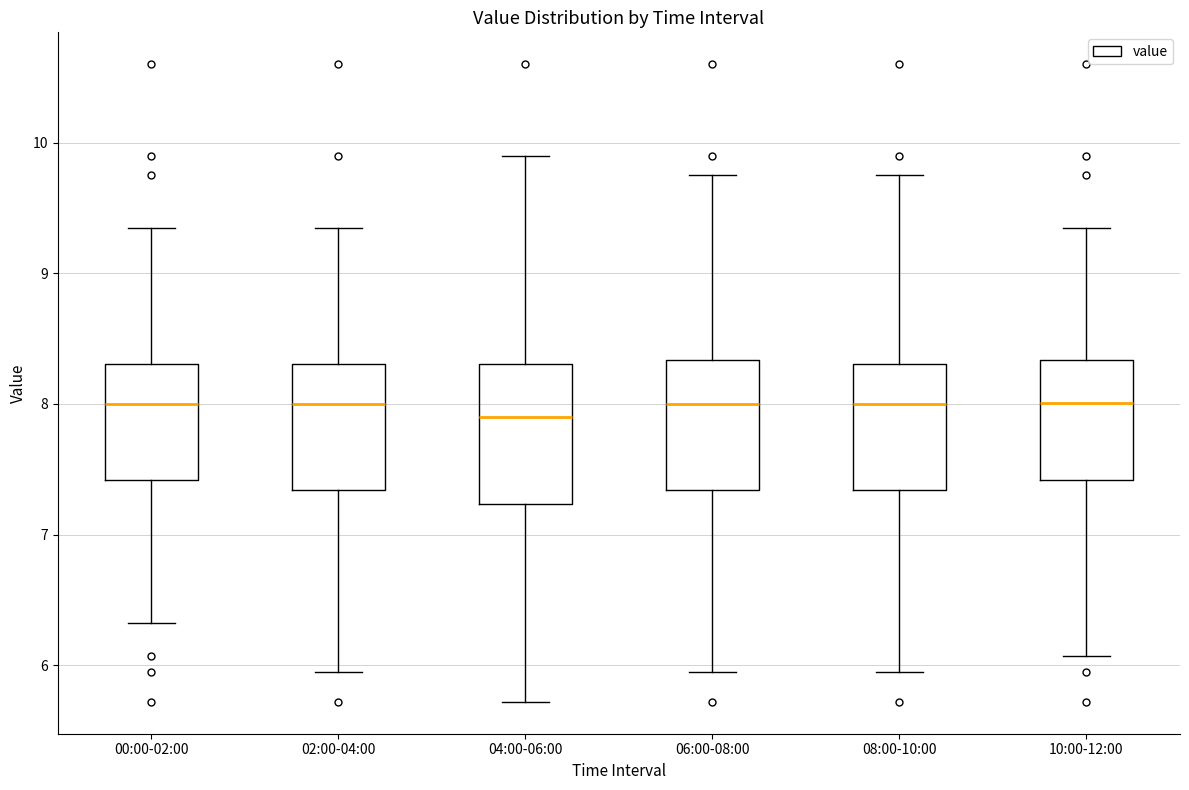

Reading left to right, transcribe this box plot: for each box, give where its median line is, the range the box spans, and where its two whiskers end, as read against the y-axis. The values are not printed on the chart, so give them approximately, as read against the axis.

00:00-02:00: median 8.0, box 7.4 to 8.3, whiskers 6.3 to 9.4
02:00-04:00: median 8.0, box 7.3 to 8.3, whiskers 6.0 to 9.4
04:00-06:00: median 7.9, box 7.2 to 8.3, whiskers 5.7 to 9.9
06:00-08:00: median 8.0, box 7.3 to 8.3, whiskers 6.0 to 9.8
08:00-10:00: median 8.0, box 7.3 to 8.3, whiskers 6.0 to 9.8
10:00-12:00: median 8.0, box 7.4 to 8.3, whiskers 6.1 to 9.4